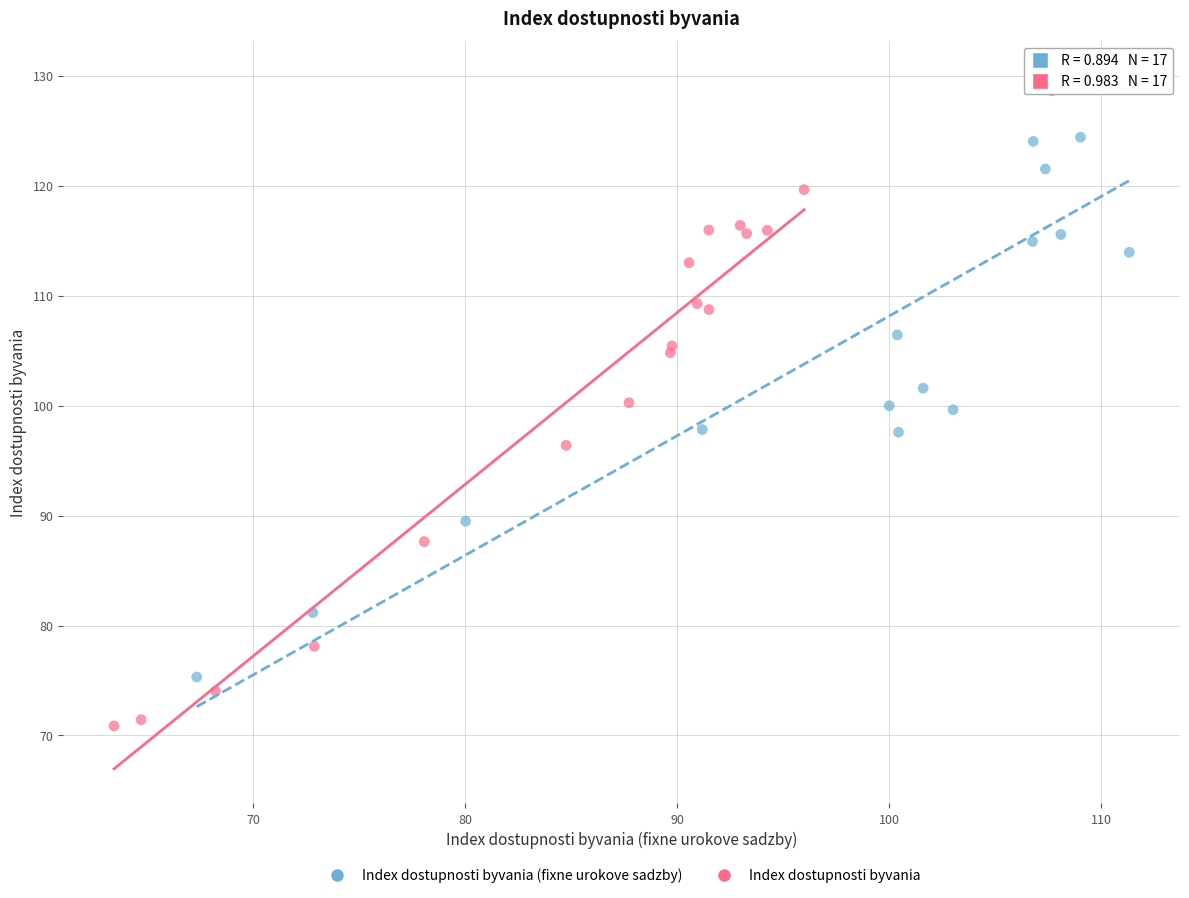

What are all the series names shown in the legend?

Index dostupnosti byvania (fixne urokove sadzby), Index dostupnosti byvania